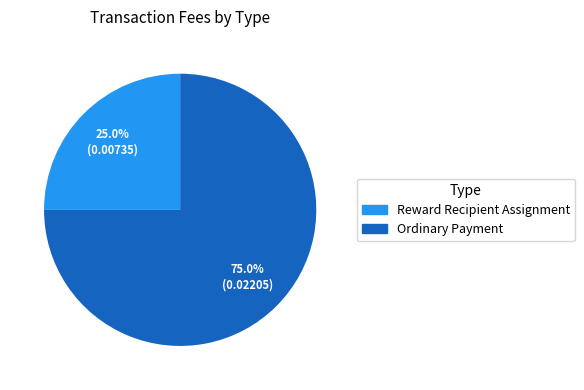

Is it true that Reward Recipient Assignment is 25% of the pie?

True